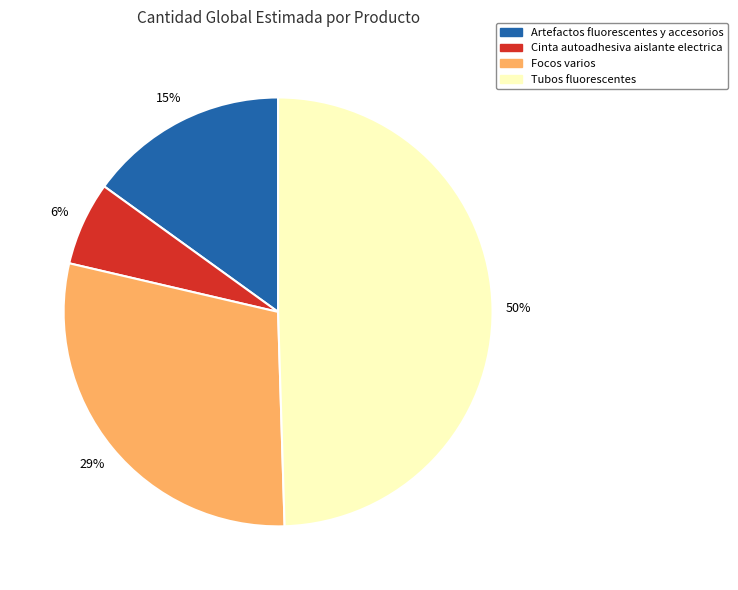

Combined, do Cinta autoadhesiva aislante electrica and Artefactos fluorescentes y accesorios account for over 50%?

No